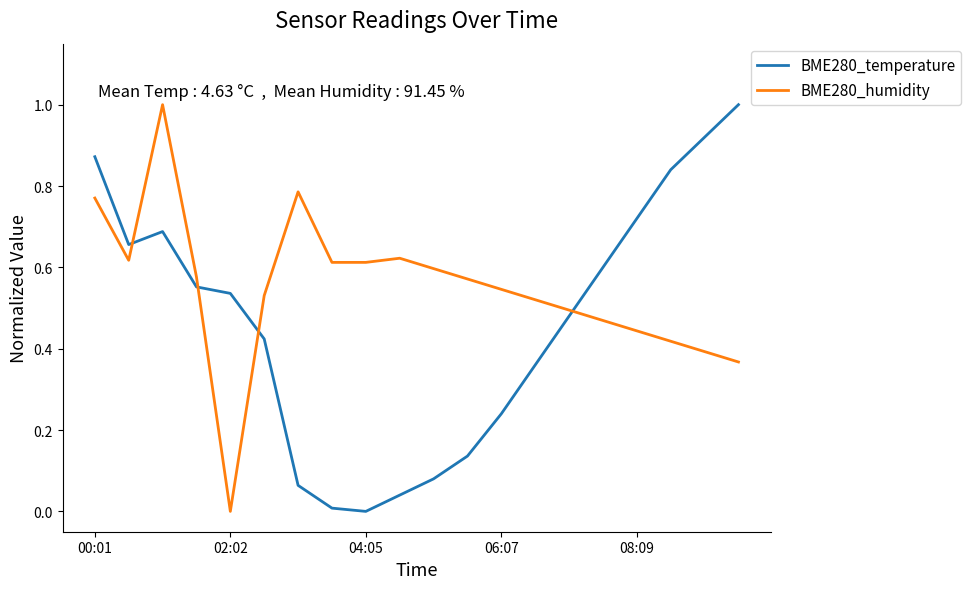

List the series in order of their overall mean, highest first.

BME280_humidity, BME280_temperature